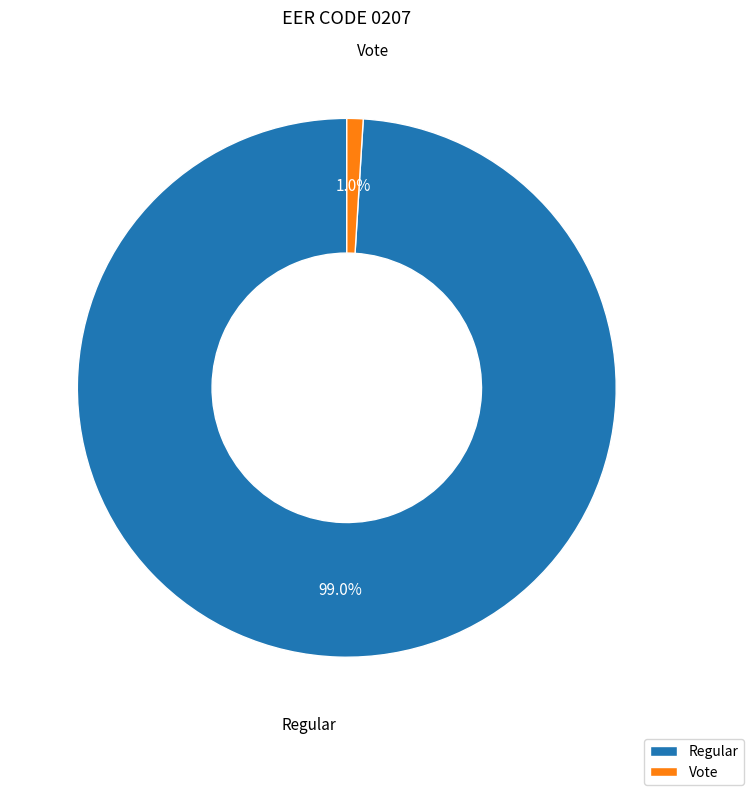

The Regular slice represents 99% of the pie. True or false?

True